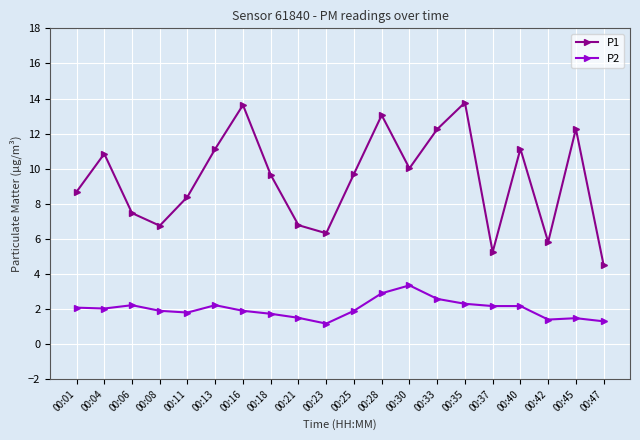

What value does the P1 series have at 00:23?

6.3